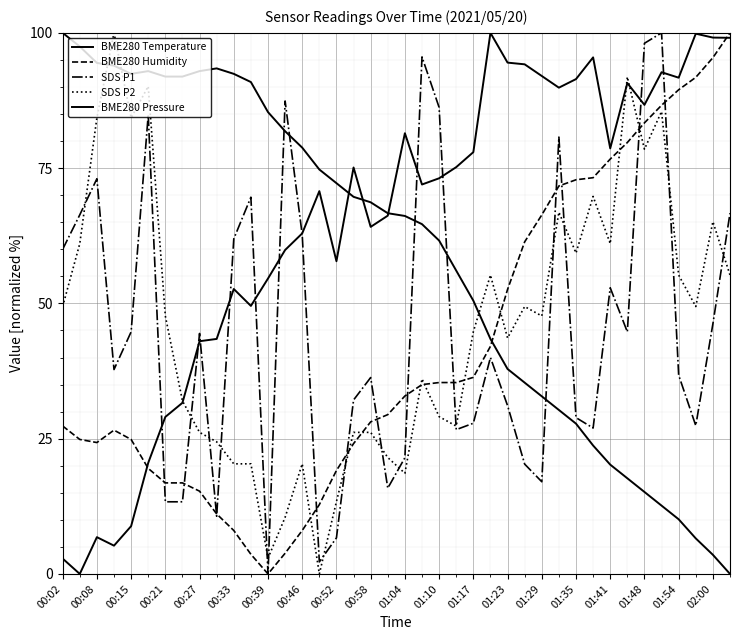

Where does the BME280 Humidity series first go above 32?

01:04